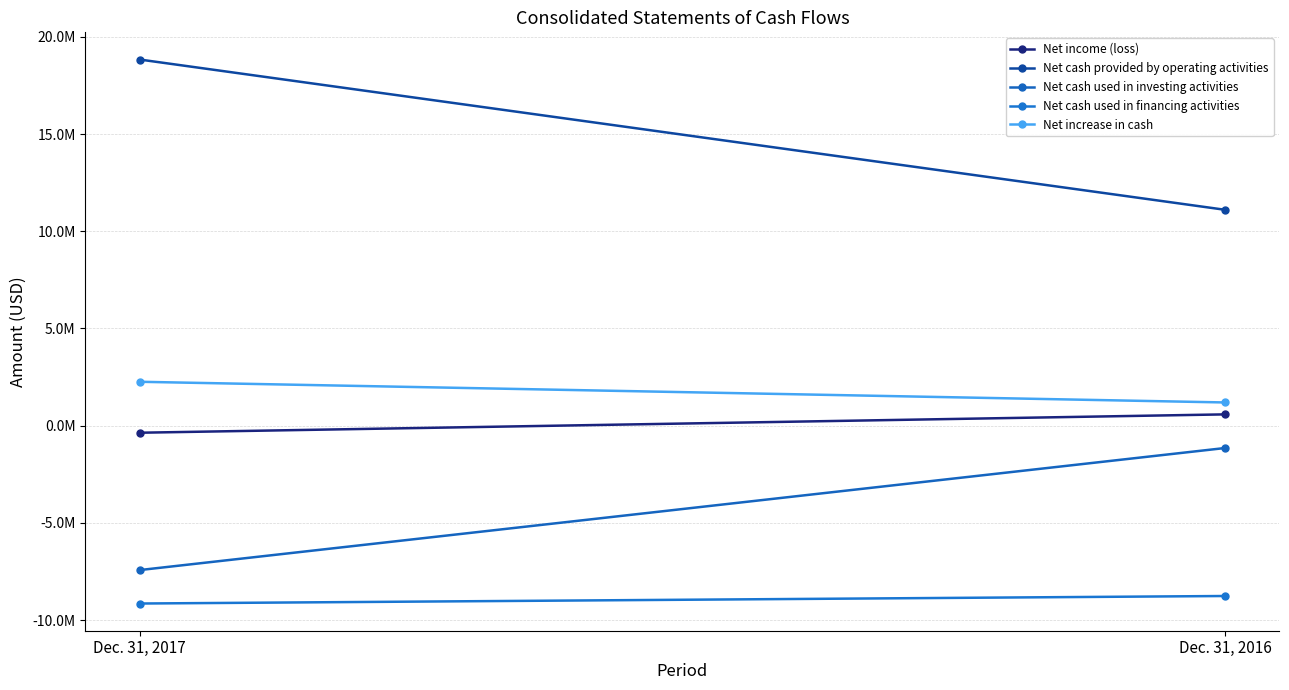

True or false: Net increase in cash has a value of 434471 at Dec. 31, 2016.

False